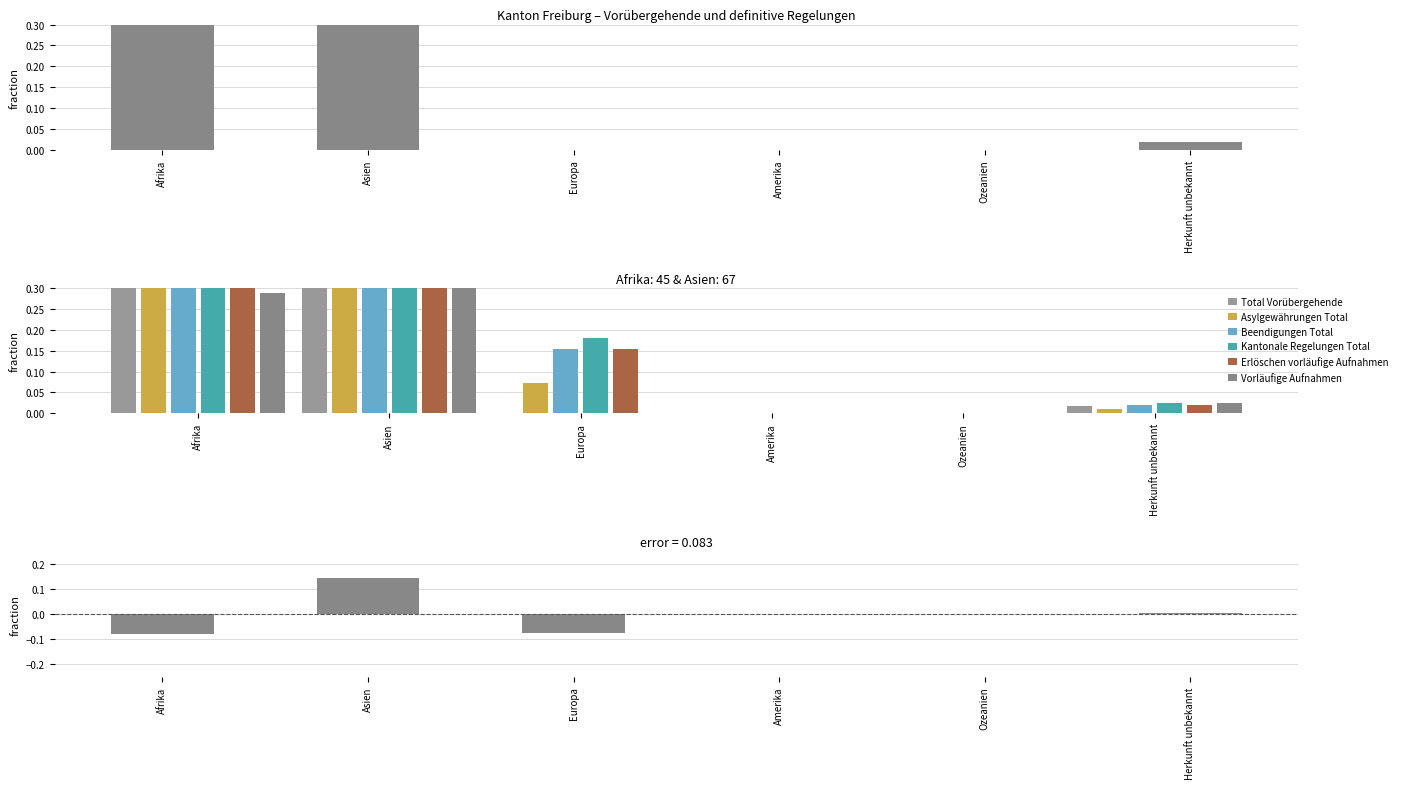

Reading left to right, extract all data points from this chart.

Total Vorübergehende: 0.4	0.6	0.0	0.0	0.0	0.0
Asylgewährungen Total: 0.5	0.4	0.1	0.0	0.0	0.0
Beendigungen Total: 0.4	0.4	0.2	0.0	0.0	0.0
Kantonale Regelungen Total: 0.4	0.4	0.2	0.0	0.0	0.0
Erlöschen vorläufige Aufnahmen: 0.4	0.4	0.2	0.0	0.0	0.0
Vorläufige Aufnahmen: 0.3	0.7	0.0	0.0	0.0	0.0